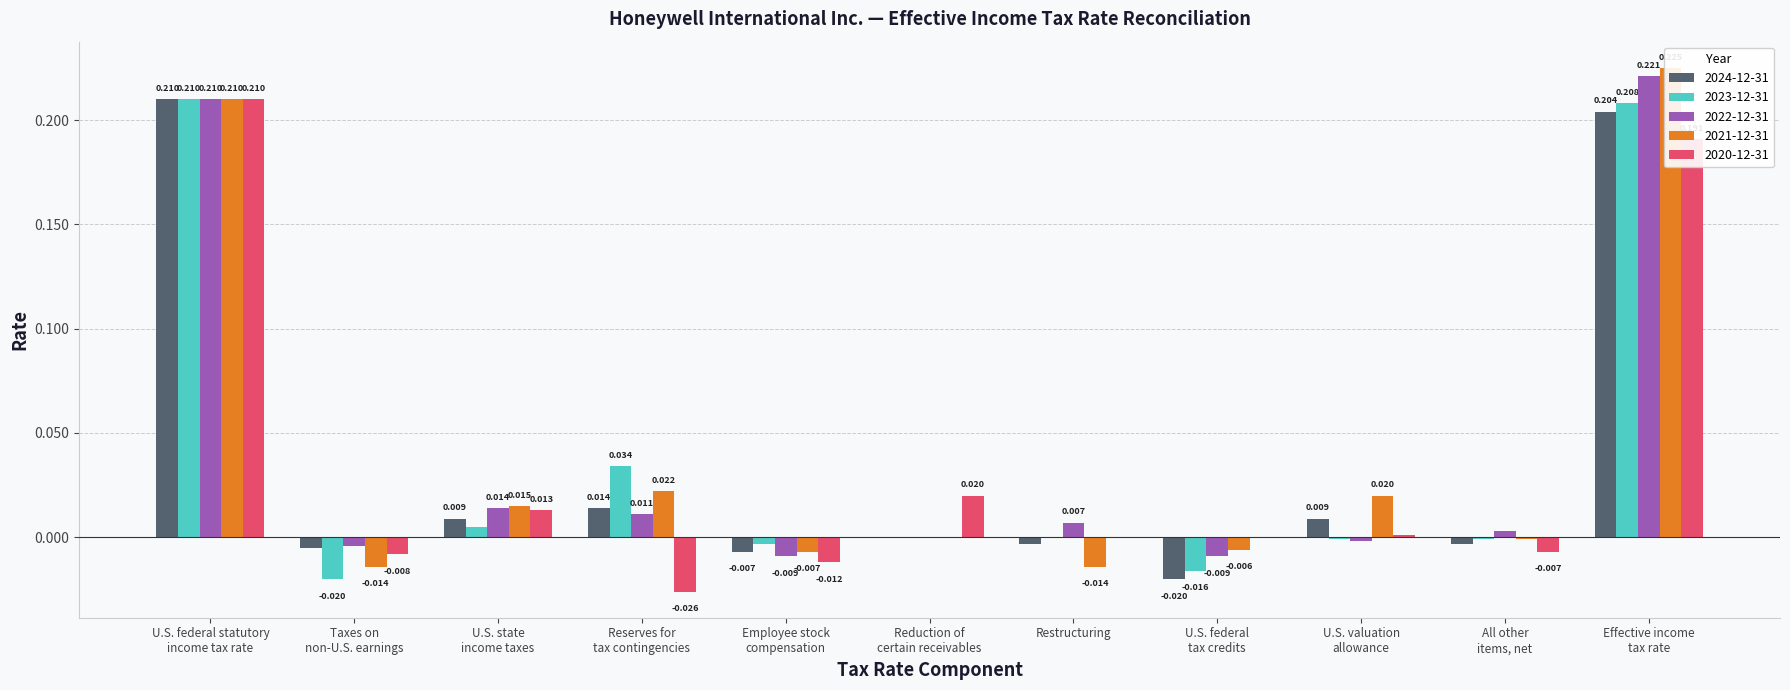

Reading right to left, what are all the values shown in this chart?

2024-12-31: 0.2	-0.0	0.0	-0.0	-0.0	0.0	-0.0	0.0	0.0	-0.0	0.2
2023-12-31: 0.2	-0.0	-0.0	-0.0	0.0	0.0	-0.0	0.0	0.0	-0.0	0.2
2022-12-31: 0.2	0.0	-0.0	-0.0	0.0	0.0	-0.0	0.0	0.0	-0.0	0.2
2021-12-31: 0.2	-0.0	0.0	-0.0	-0.0	0.0	-0.0	0.0	0.0	-0.0	0.2
2020-12-31: 0.2	-0.0	0.0	0.0	0.0	0.0	-0.0	-0.0	0.0	-0.0	0.2